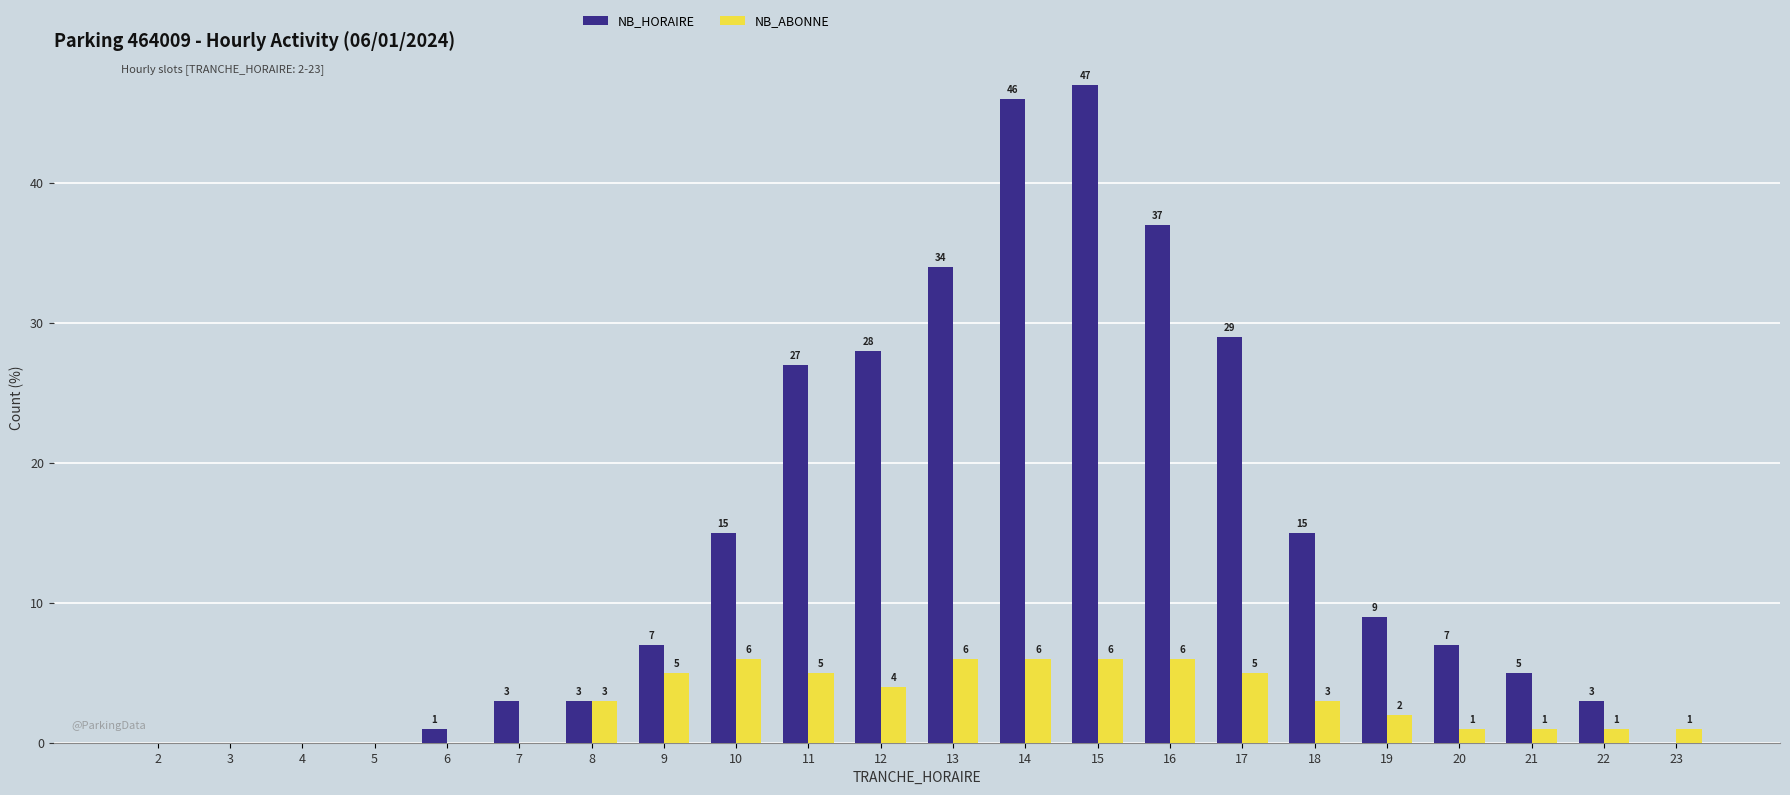

Is the value of NB_ABONNE at 14 greater than the value of NB_HORAIRE at 6?

Yes